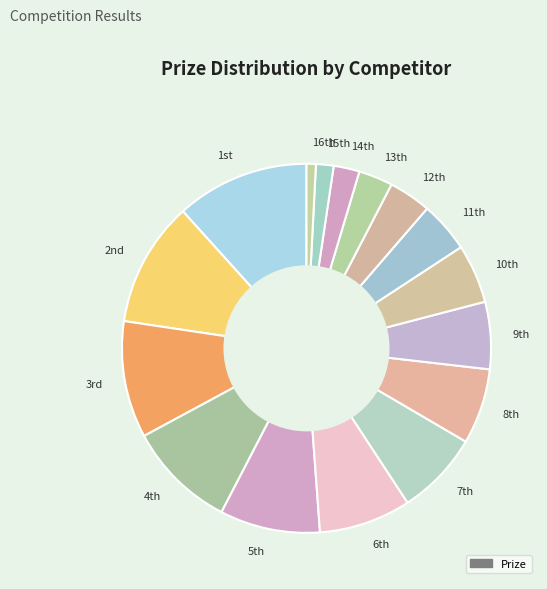

Which slice is the smallest?

16th